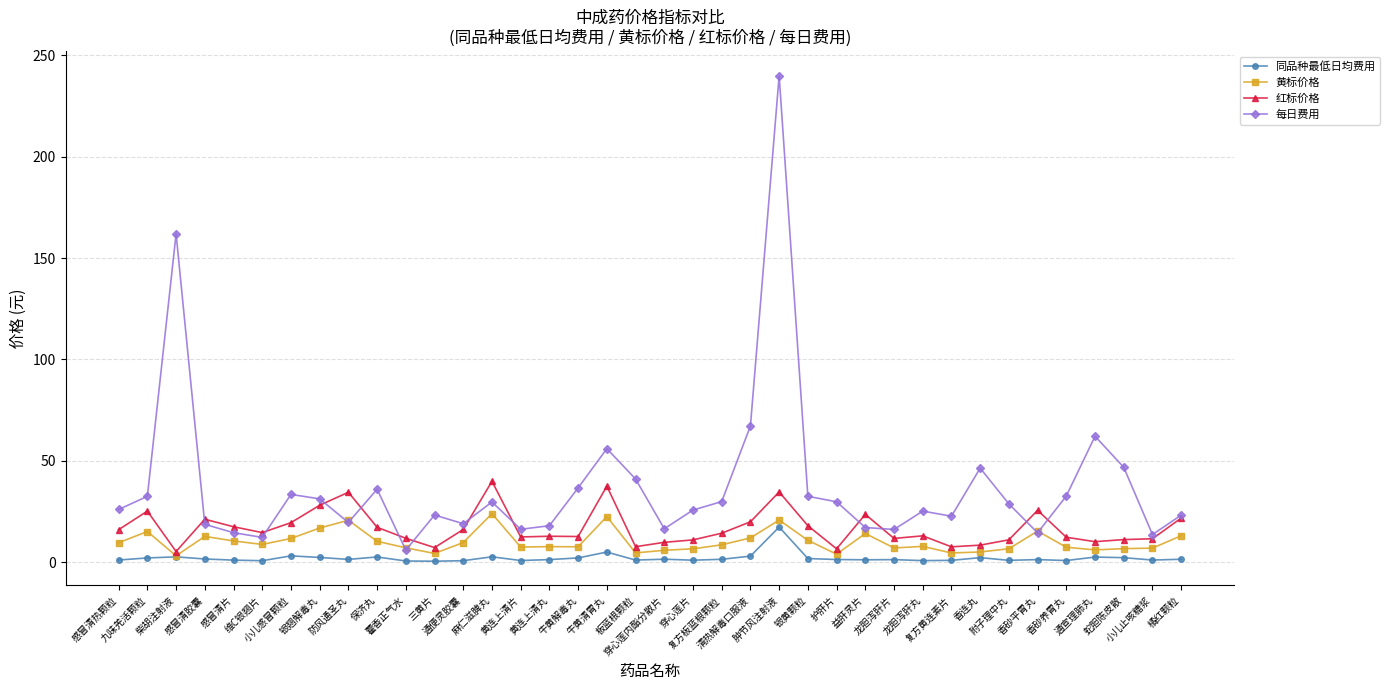

Which series has the largest range (max minus min)?

每日费用